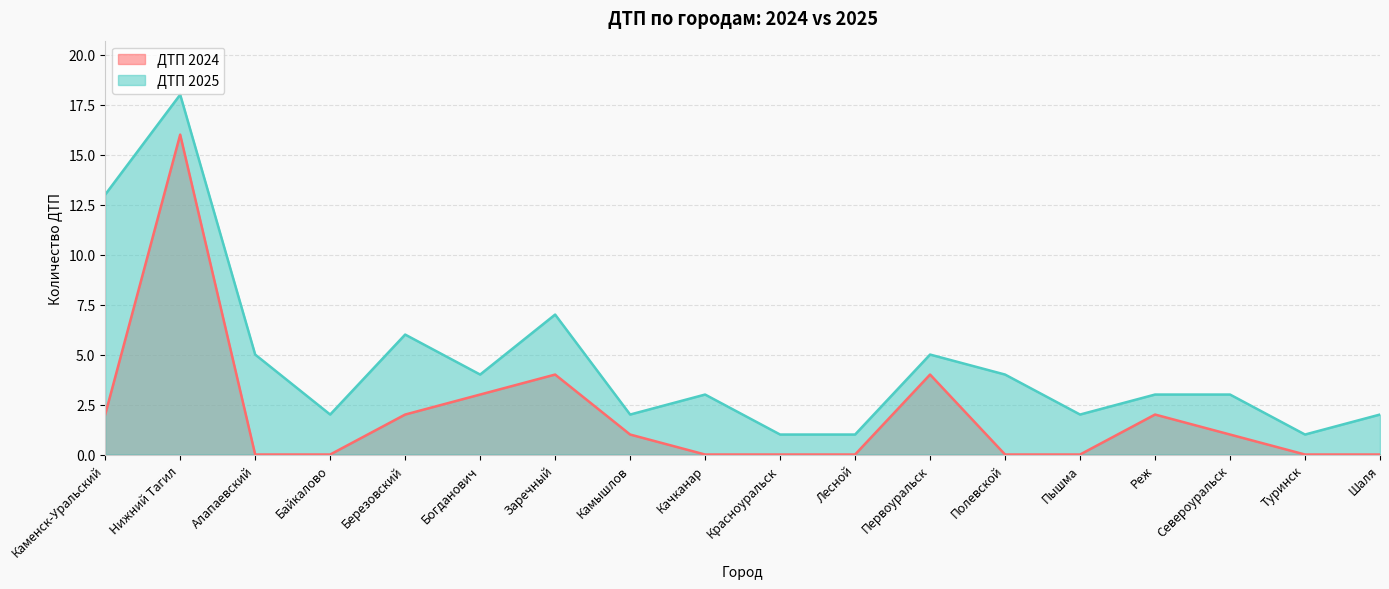

How many categories are shown in the chart?

18